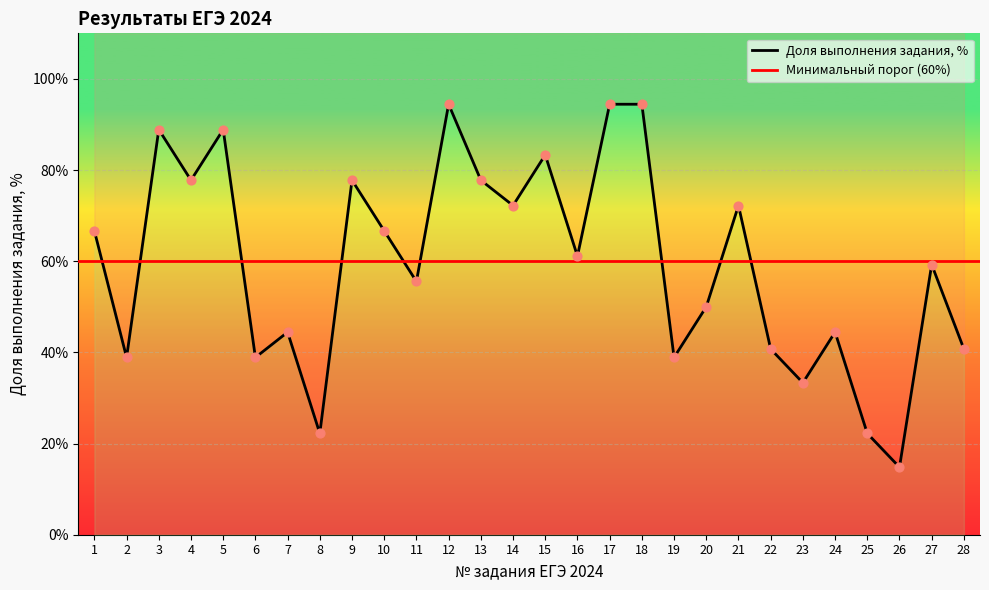

Approximately how many times larger is the value at 18 compared to 11?

1.7